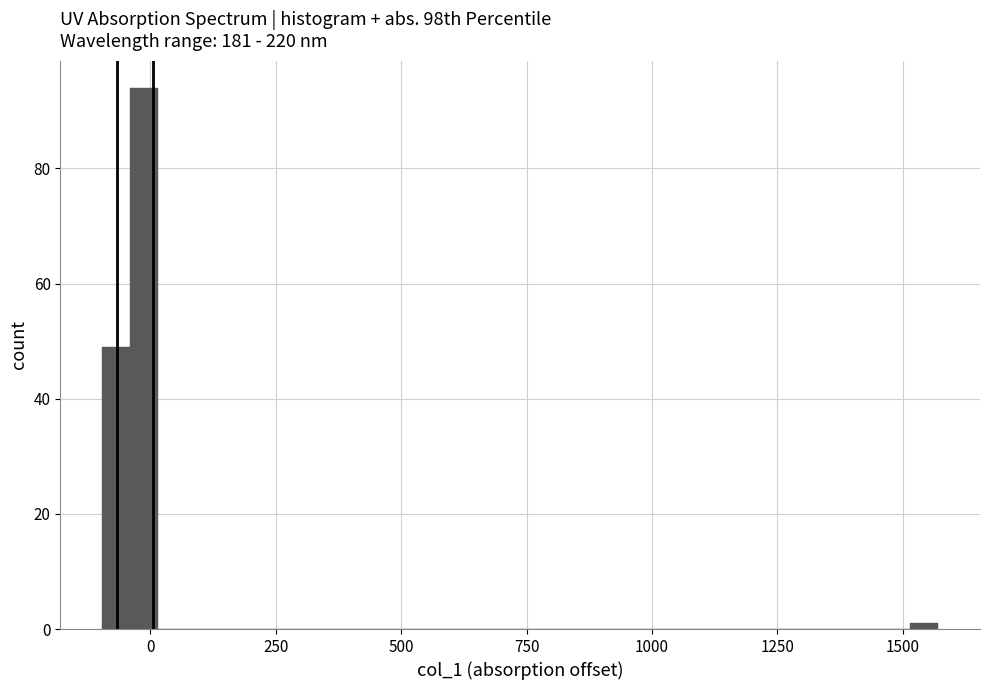

Around what value on the x-axis is the tallest bar? Give the approximate position of its centre, as read against the axis.

0